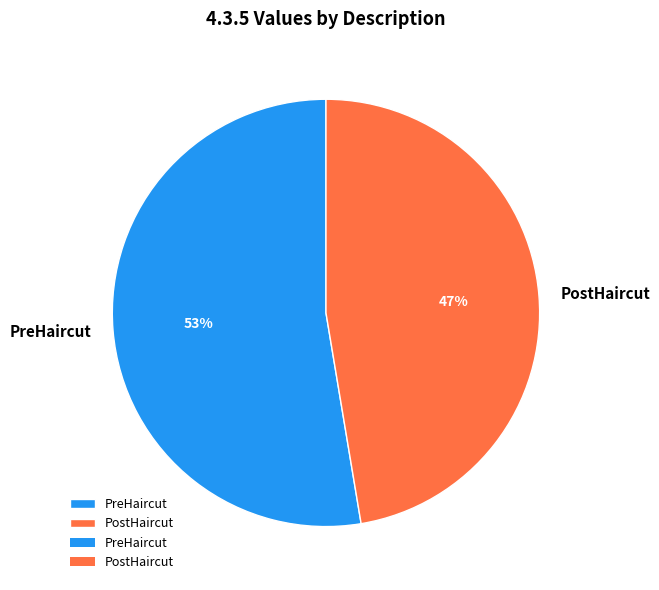

Does any single category account for the majority?

Yes